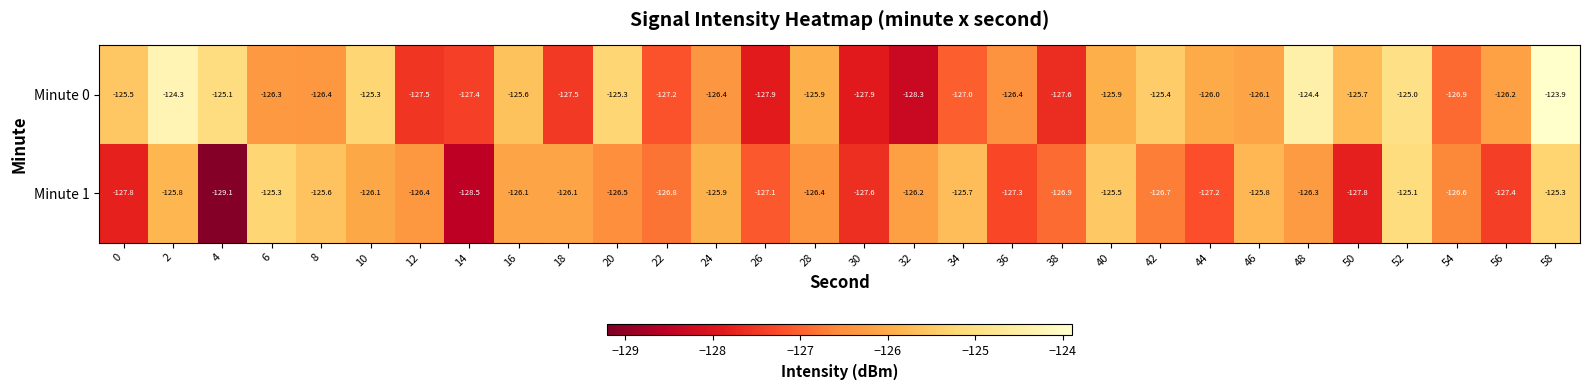

What is the difference between the maximum and minimum values in the Minute 0 series?

4.4